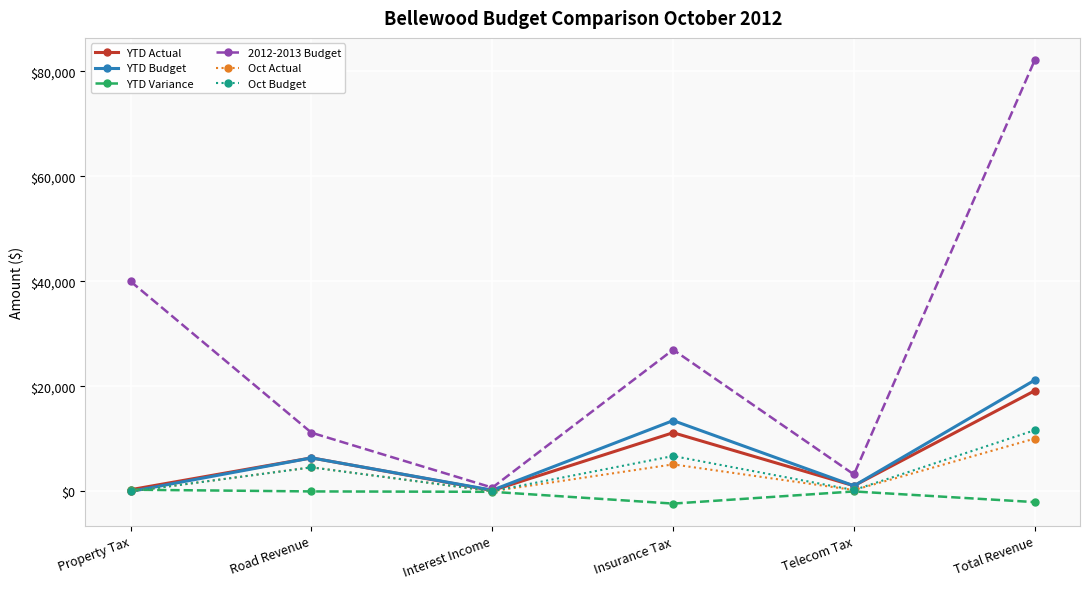

Is the value of Oct Actual at Total Revenue greater than the value of YTD Budget at Road Revenue?

Yes